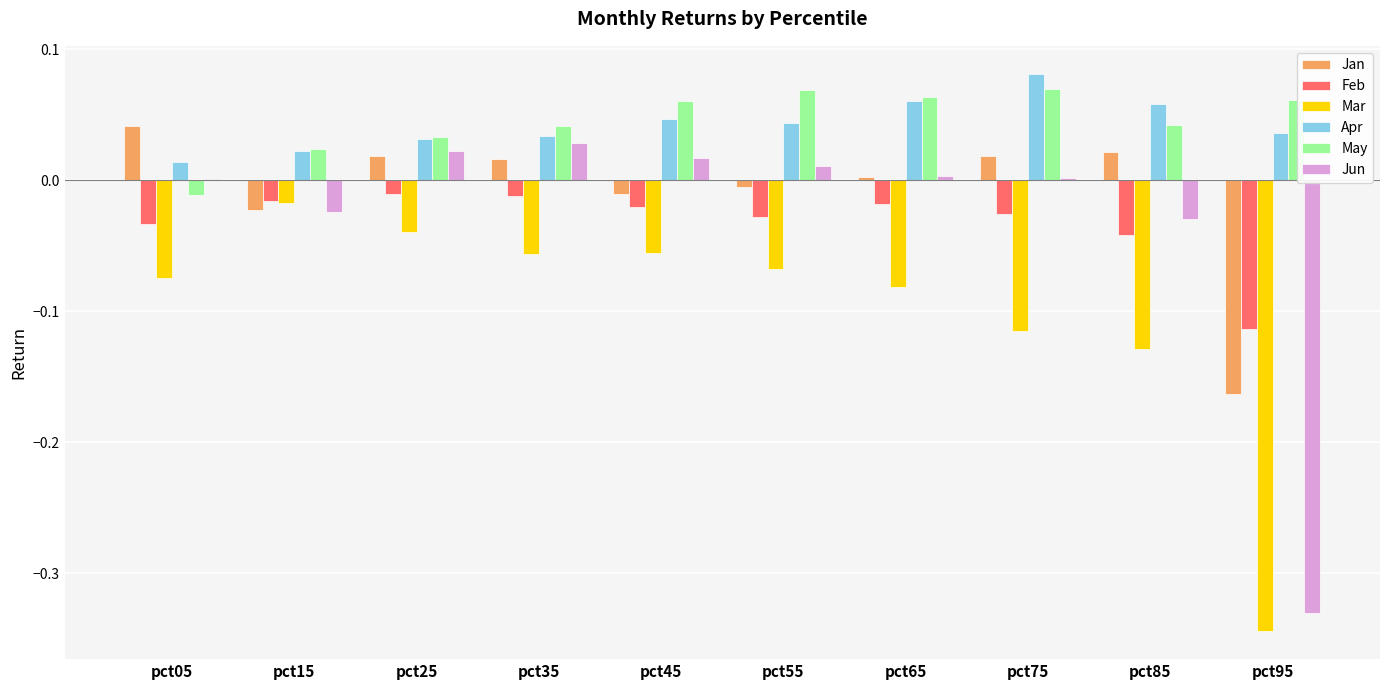

Which category has the highest value across all series?

pct75